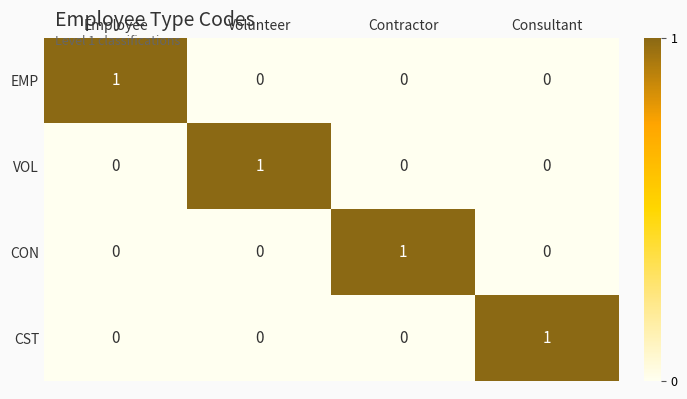

The value of CST at Contractor is 0. True or false?

True